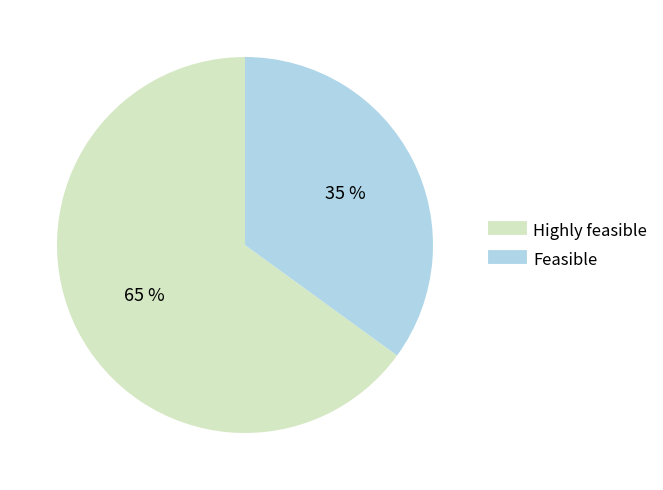

To the nearest percent, what is the difference between the Feasible and Highly feasible slice percentages?

30%